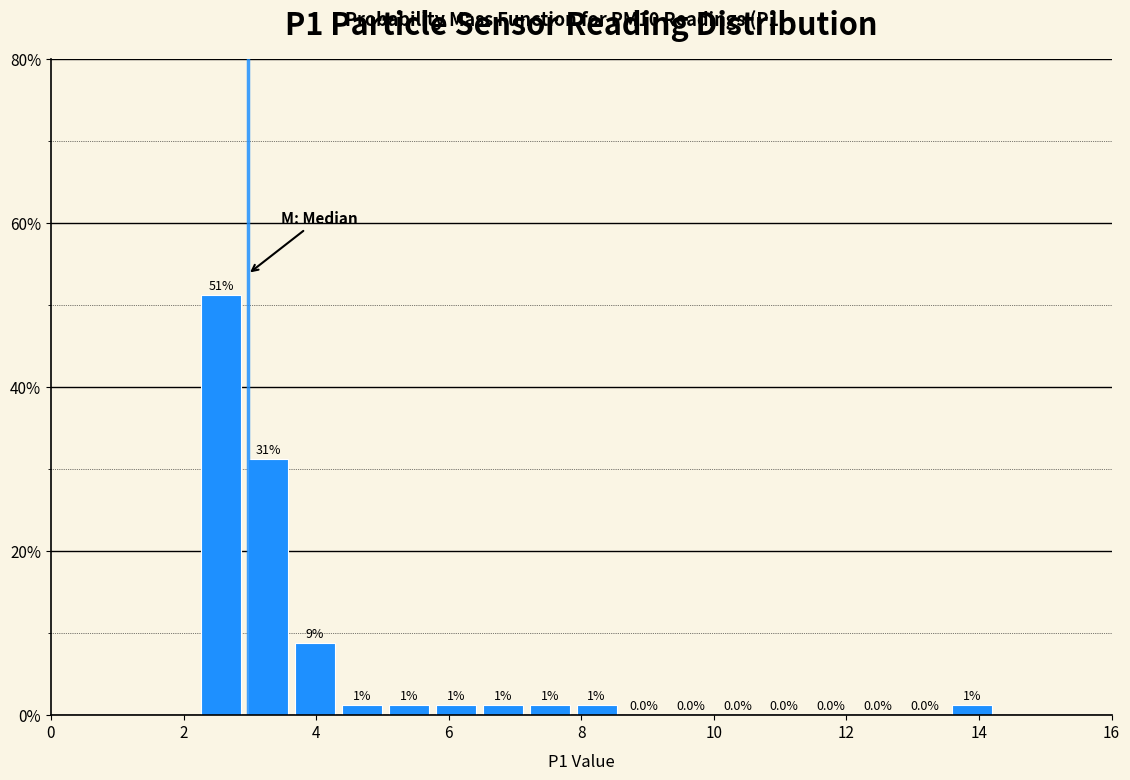

Read against the x-axis, roughly where is the centre of the tallest bar?

2.6